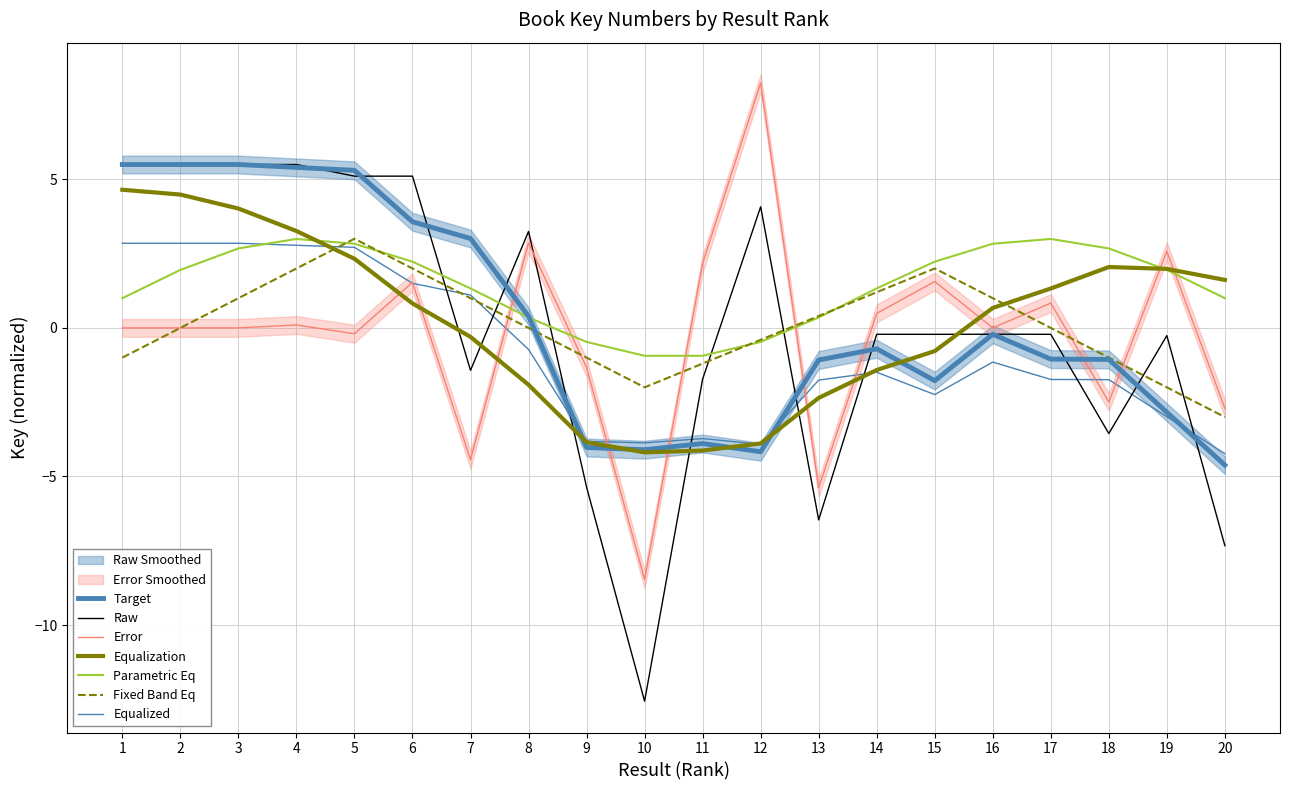

How many negative values are there?

12